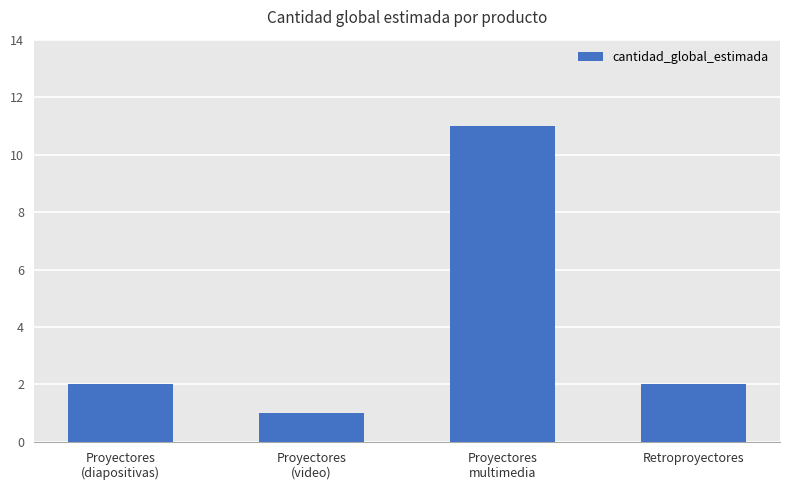

Count the values in the range 2 to 11.

3